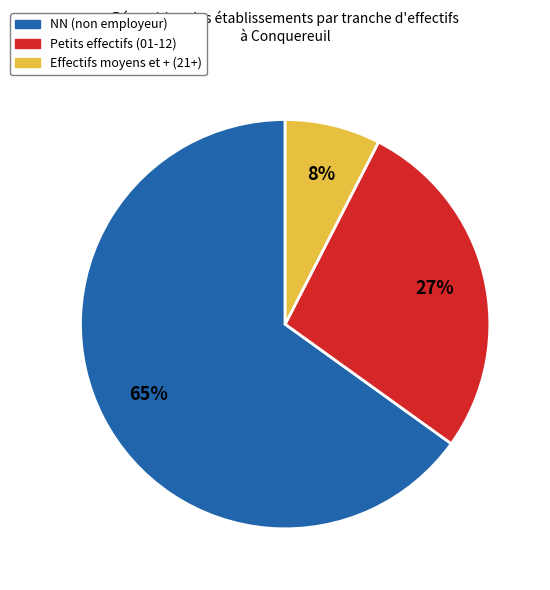

How many segments does this pie chart have?

3